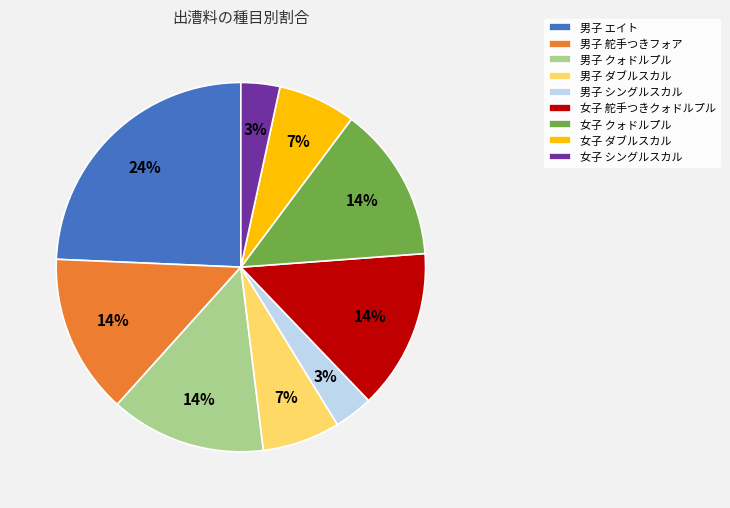

Is there a majority slice in this chart?

No